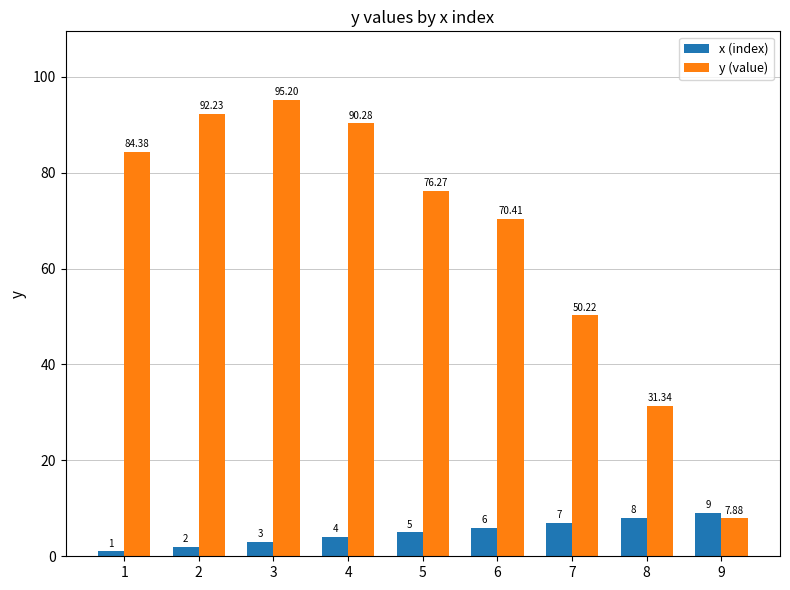

What is the average value of the y (value) series?

66.5